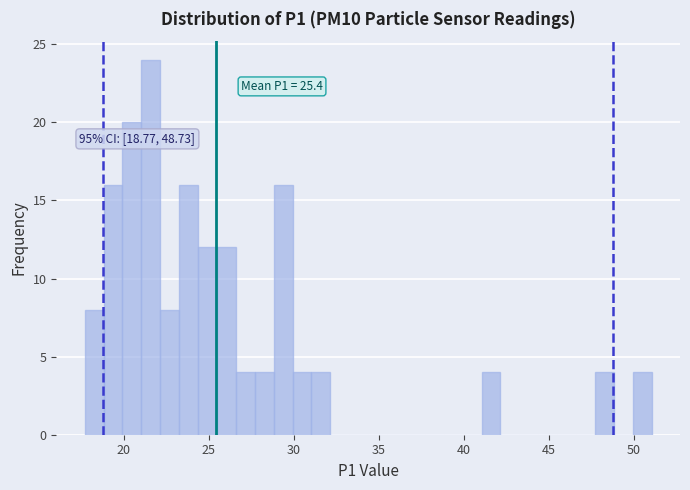

Around what value on the x-axis is the tallest bar? Give the approximate position of its centre, as read against the axis.

21.5